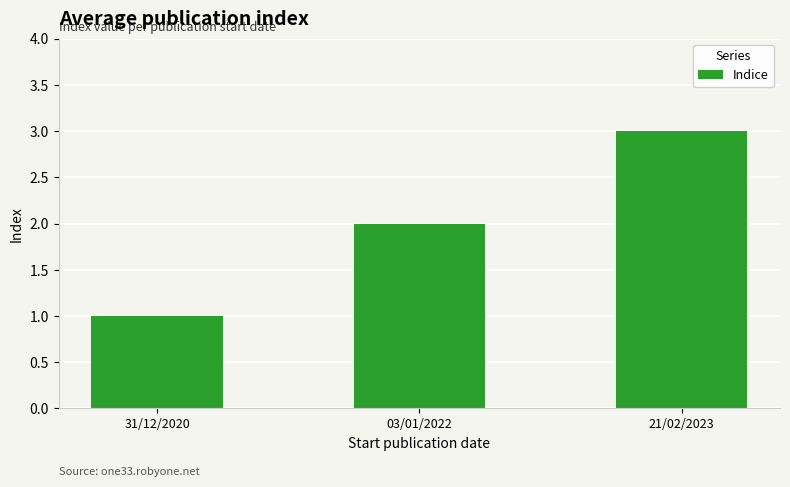

Rank the categories by value from lowest to highest.

31/12/2020, 03/01/2022, 21/02/2023